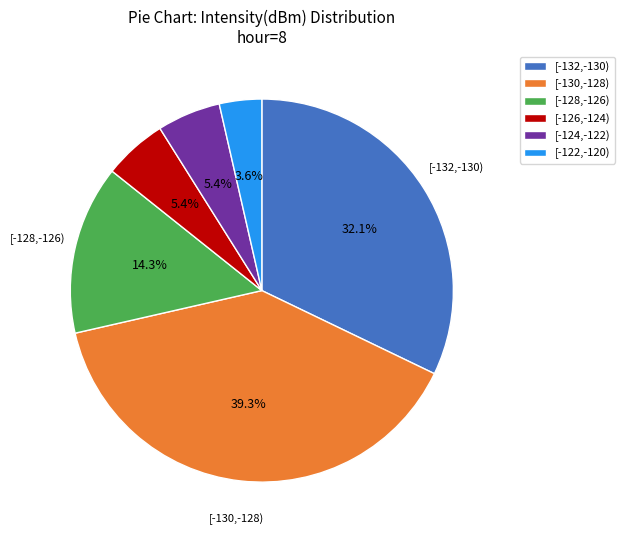

What is the ratio of the value at [-130,-128) to the value at [-132,-130)?

1.2